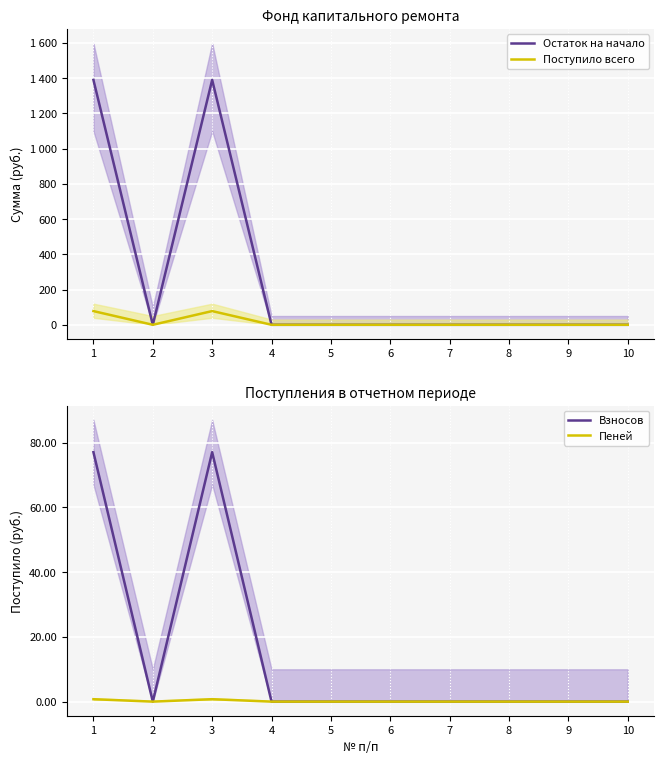

At which category does Взносов reach its first local valley?

2